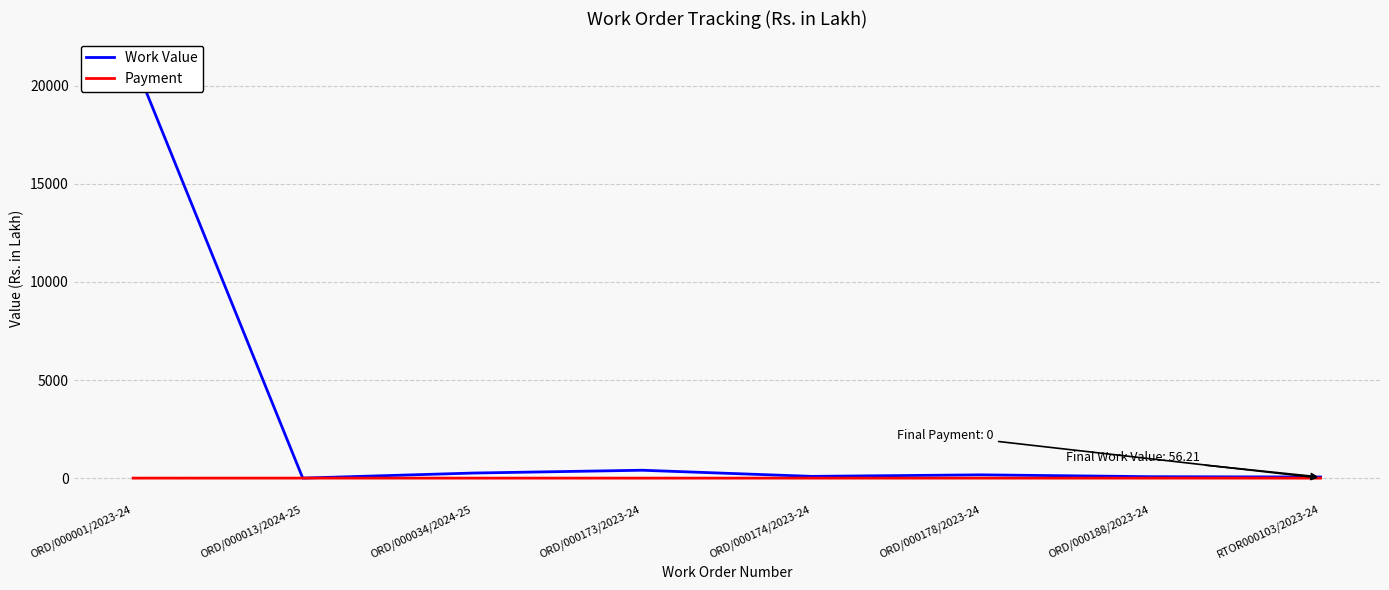

The Work Value series shows 401.7 at ORD/000173/2023-24. True or false?

True